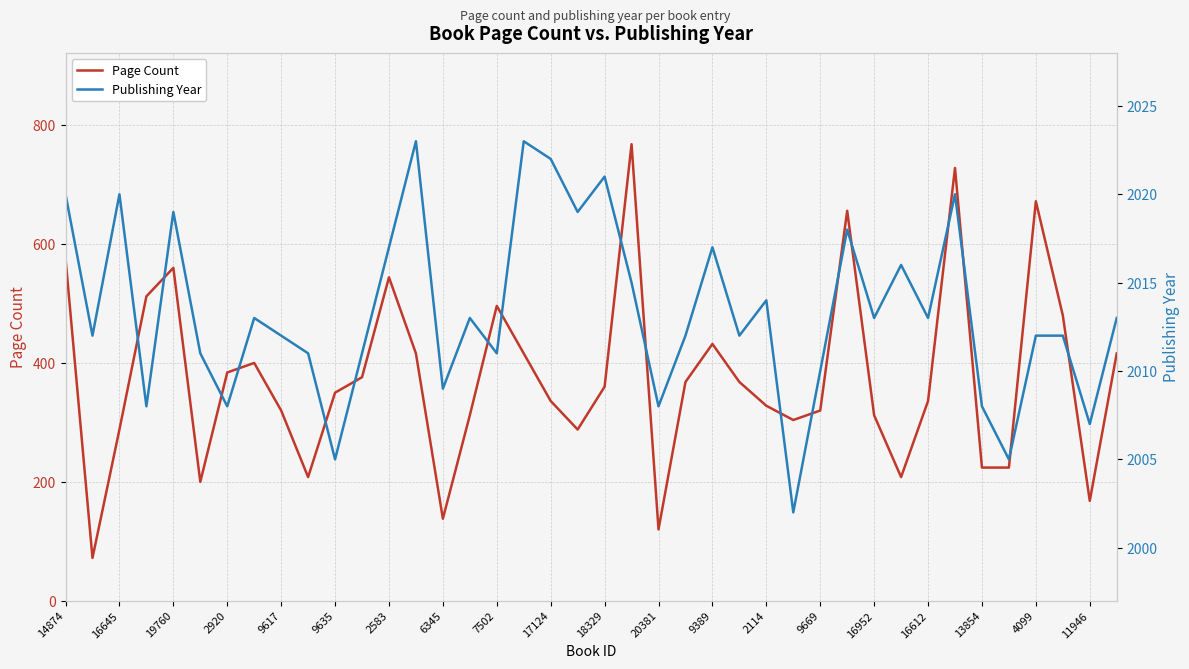

Count the number of categories in the chart.

40